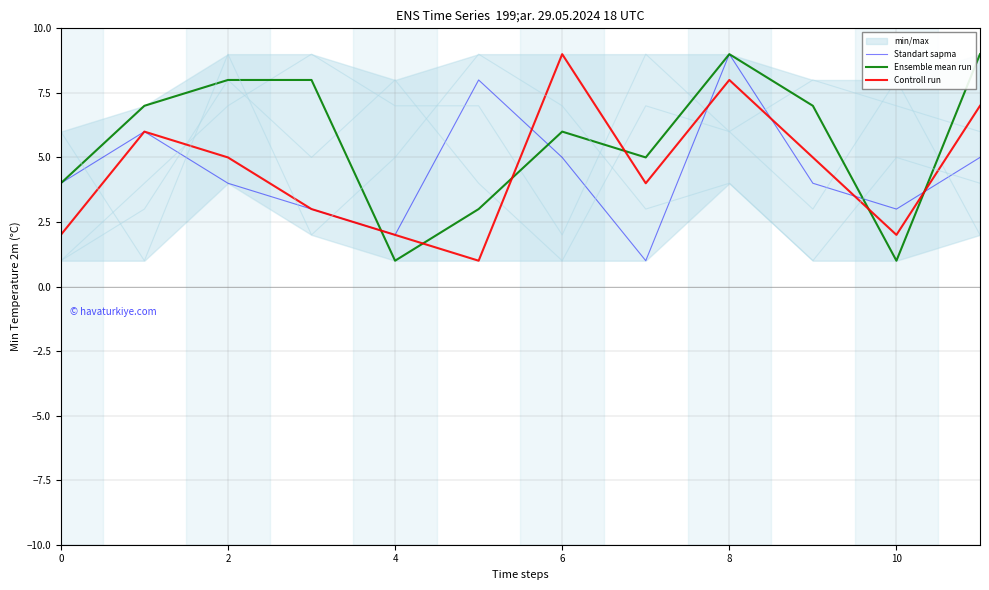

Which series has the widest spread of values?

Standart sapma